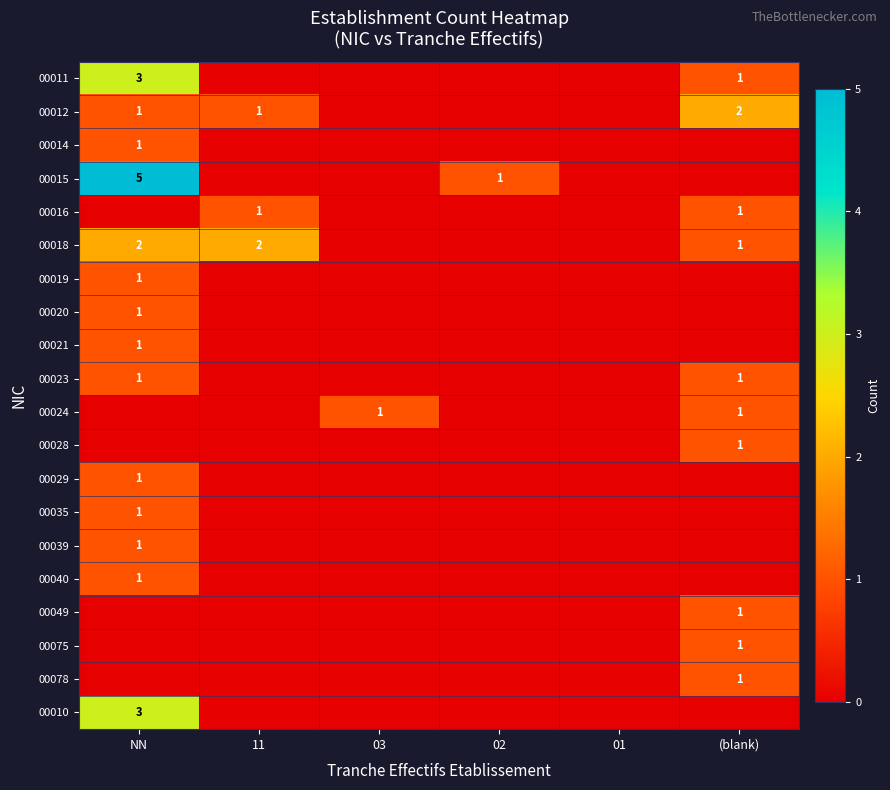

The value of 00018 at 03 is 0. True or false?

True